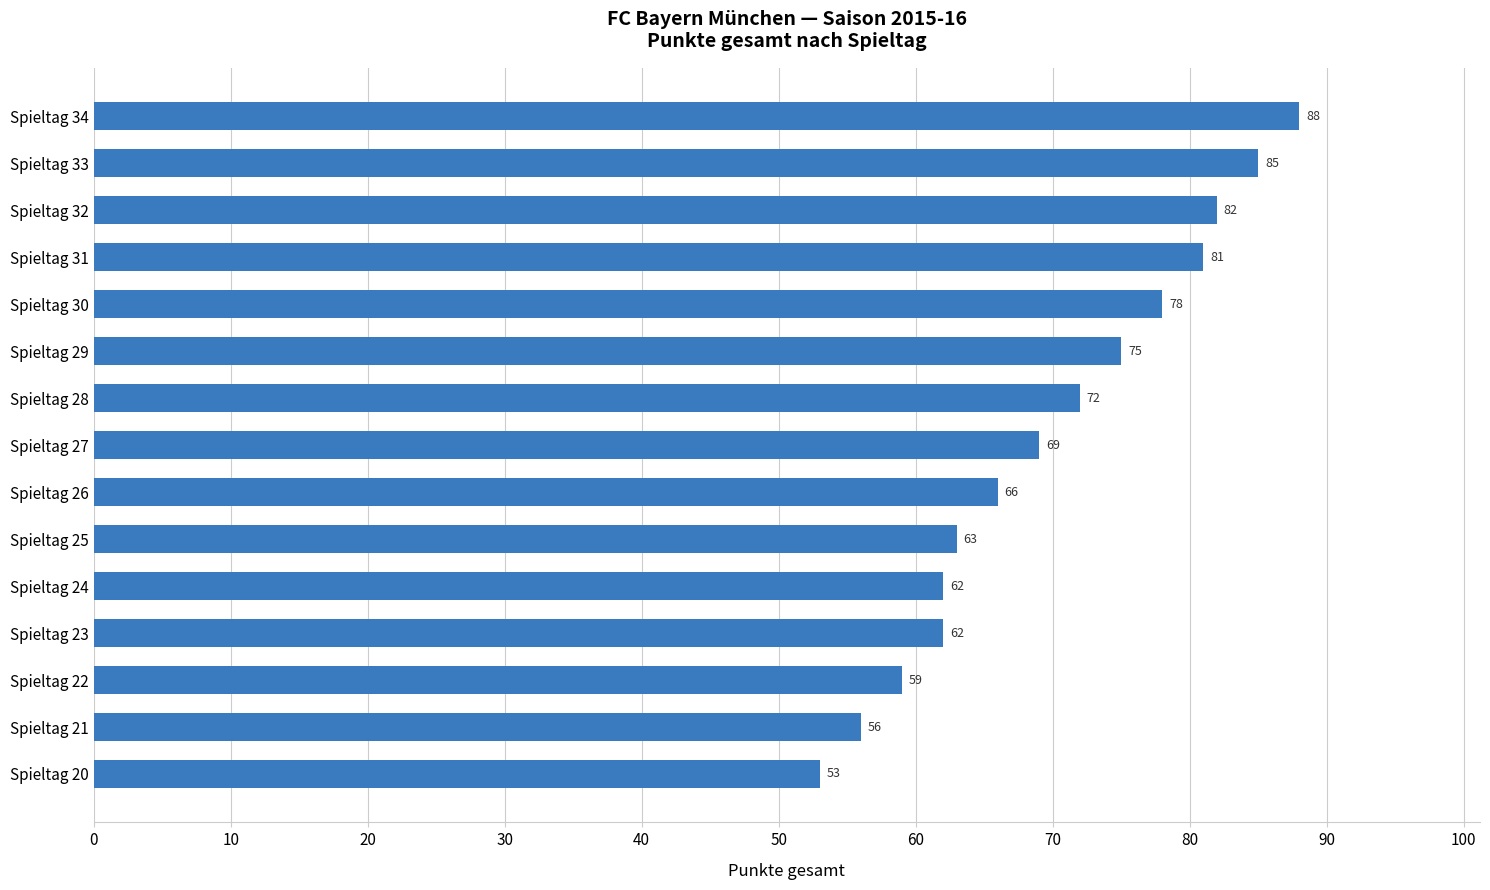

What is the approximate value at Spieltag 28, to the nearest 5?

70